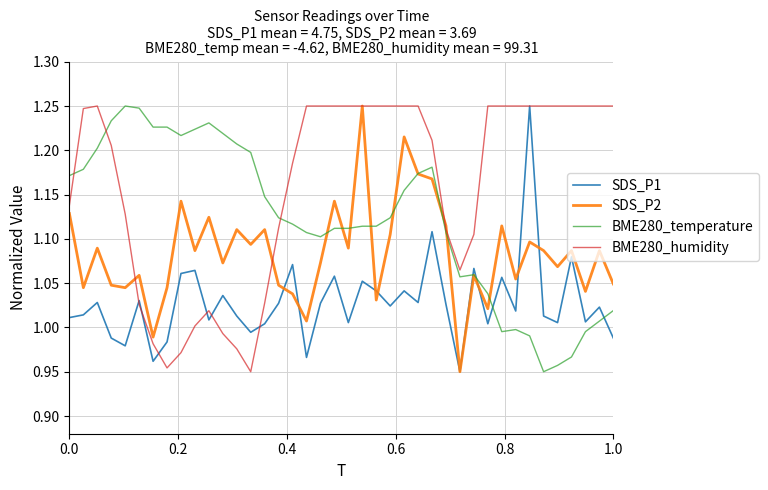

List the series in order of their overall mean, highest first.

BME280_humidity, BME280_temperature, SDS_P2, SDS_P1